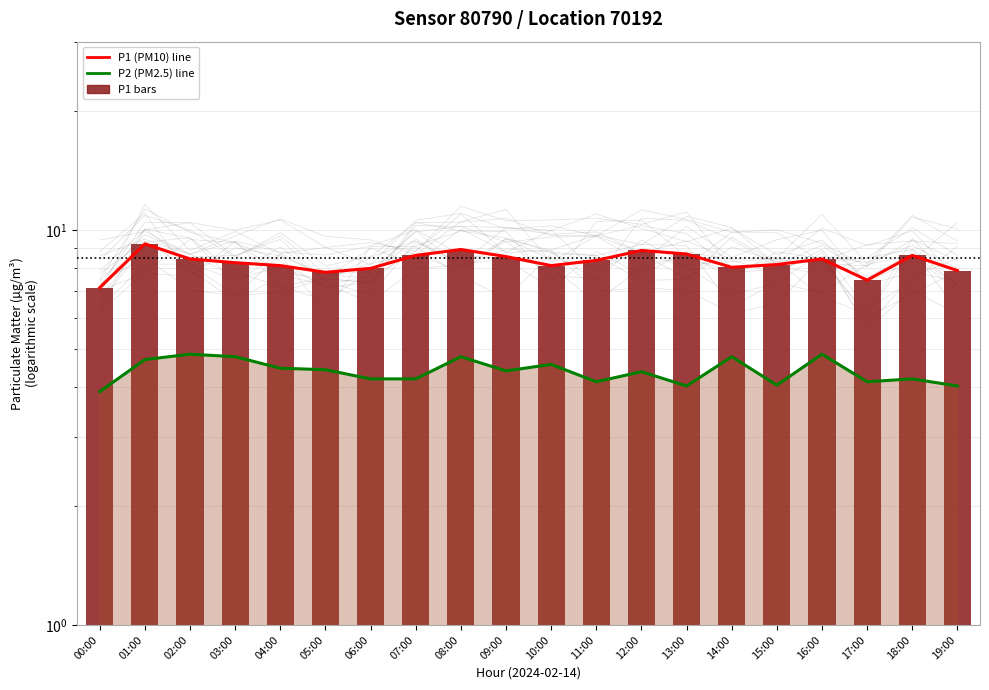

What is the label of the 18th bar from the left?

17:00